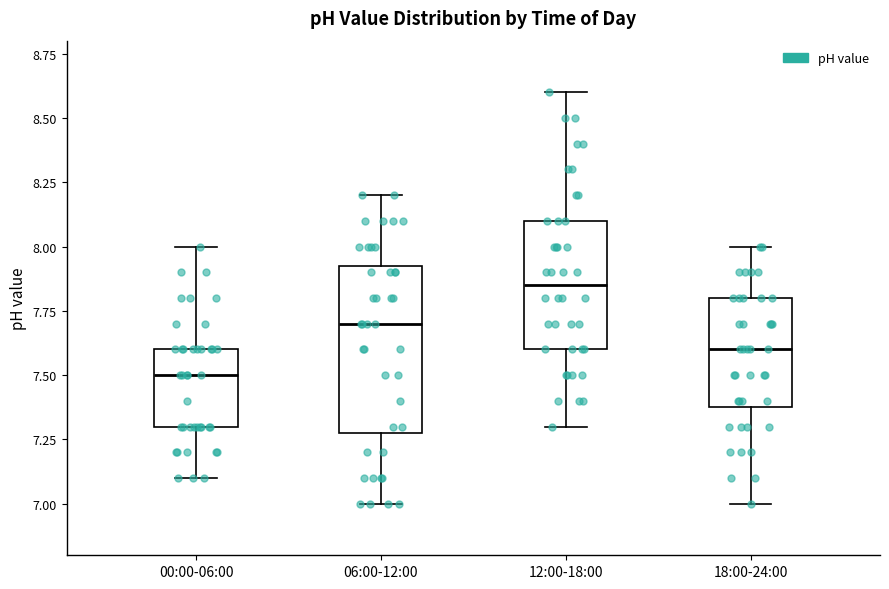

Where is the lower edge of the box for 00:00-06:00 on the y-axis? The values are not printed on the chart, so give them approximately, as read against the axis.

7.30